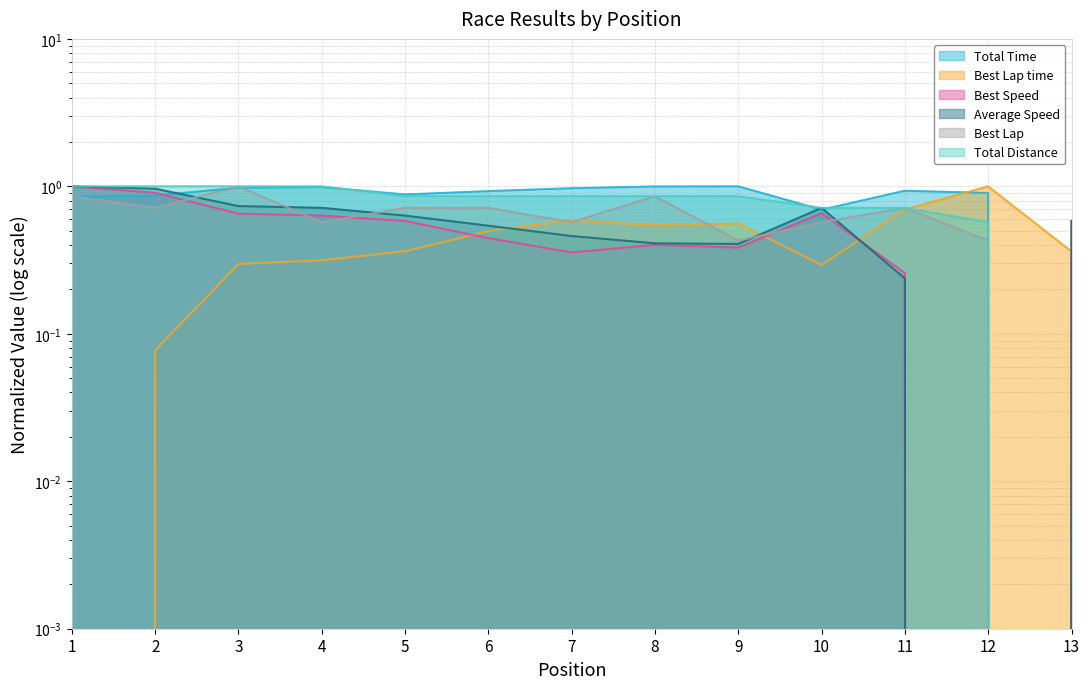

True or false: Total Distance and Average Speed cross at least once.

True